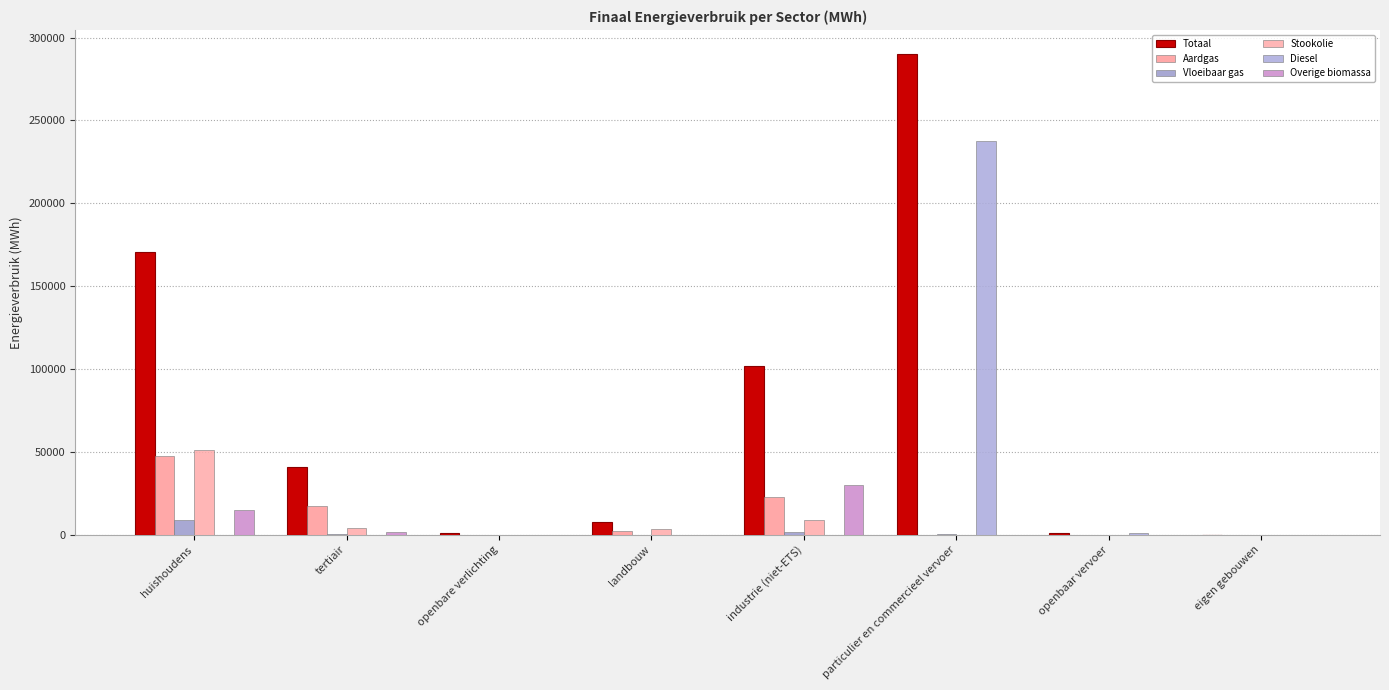

Rank the series at industrie (niet-ETS) from highest to lowest value.

Totaal, Overige biomassa, Aardgas, Stookolie, Vloeibaar gas, Diesel